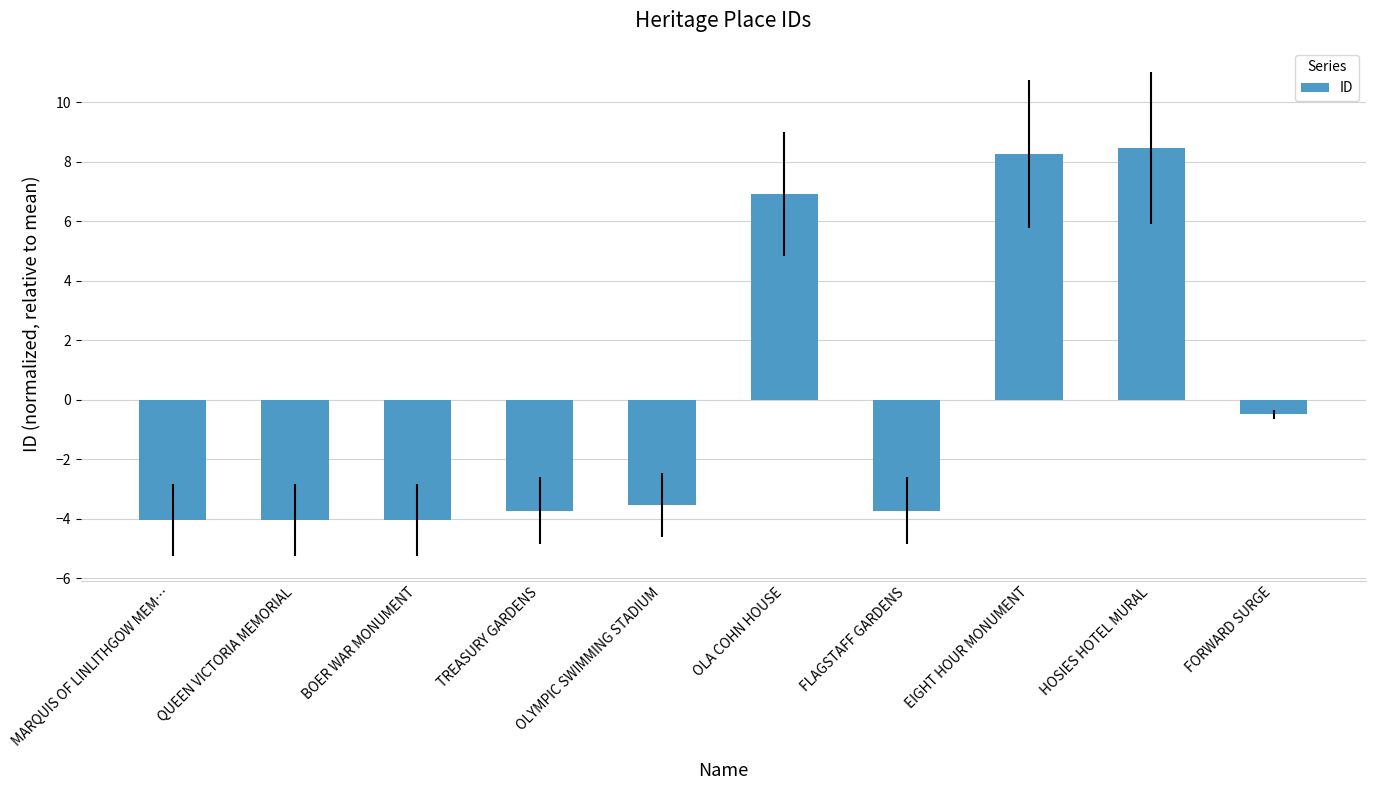

Is it true that the value at BOER WAR MONUMENT is -4.0?

True